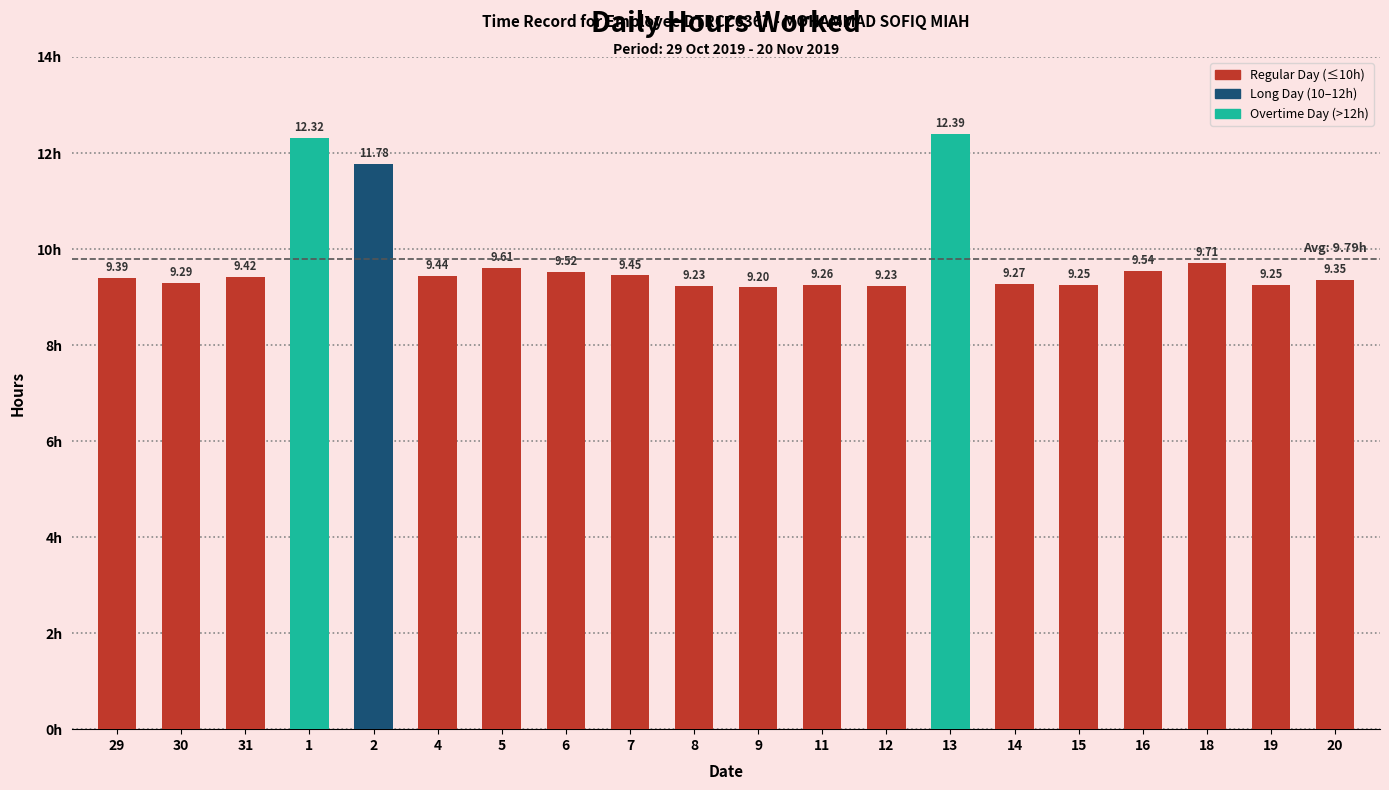

The value at 2 is 4.7. True or false?

False